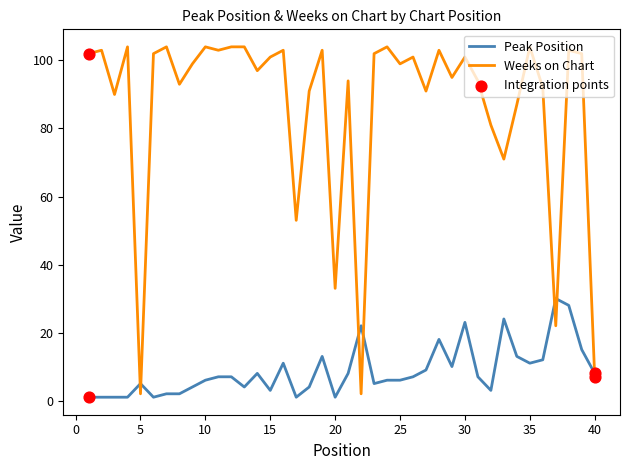

Which series has the widest spread of values?

Weeks on Chart